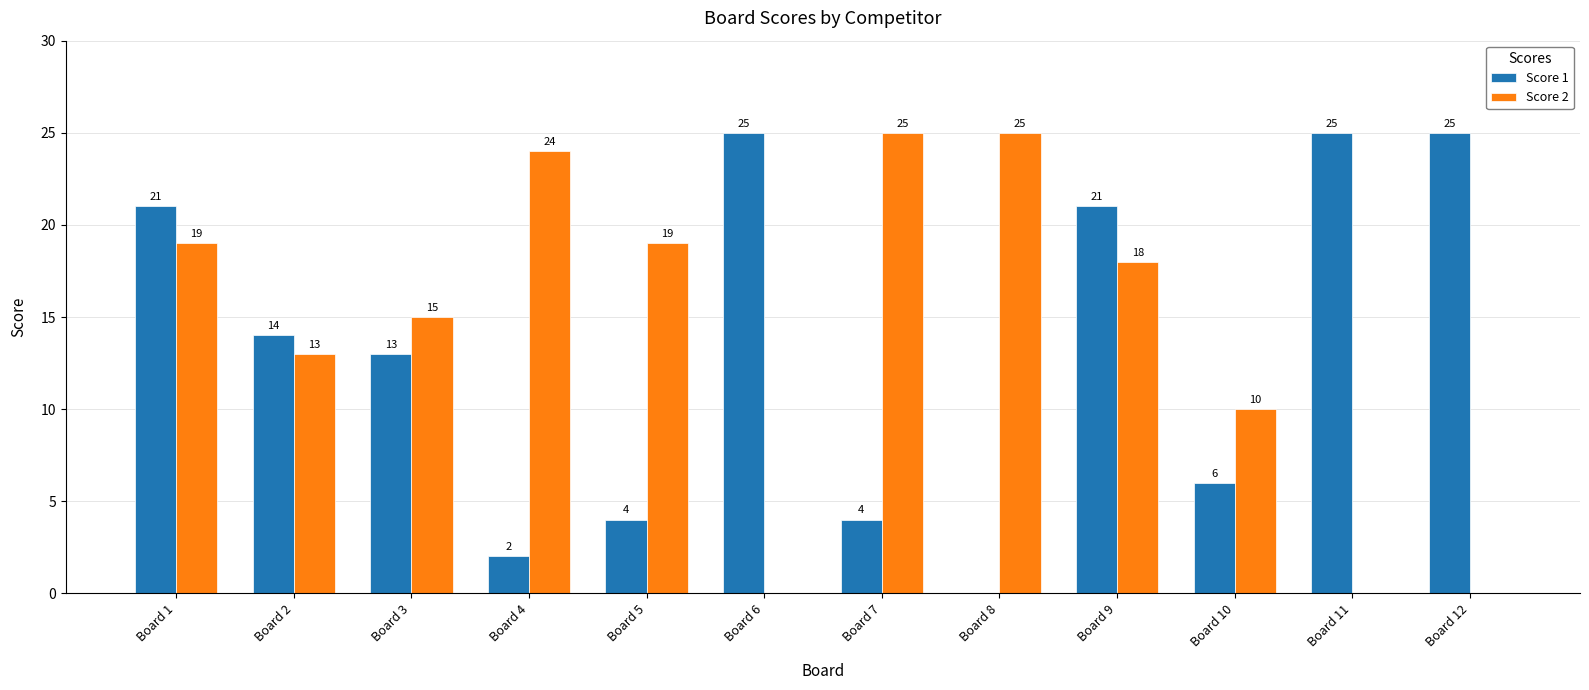

Is it true that Score 2 equals 16 at Board 7?

False